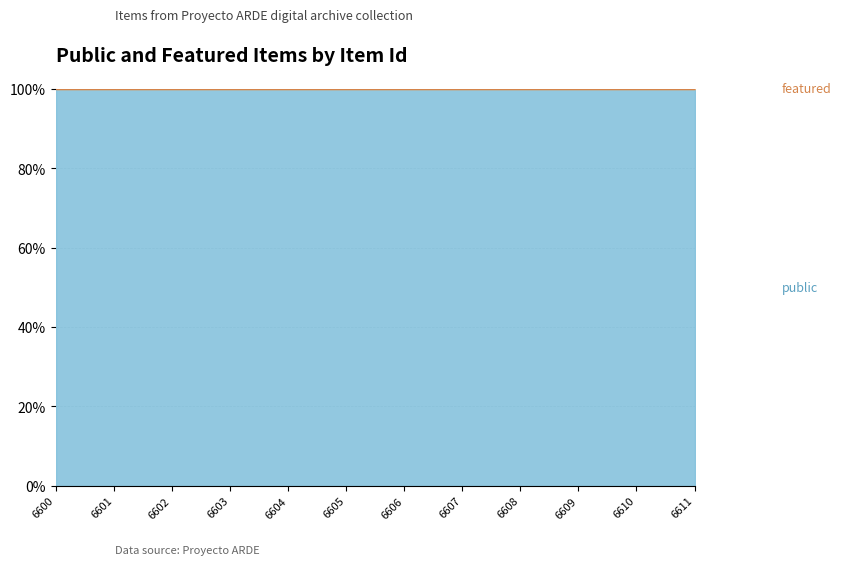

True or false: featured and public cross at least once.

False